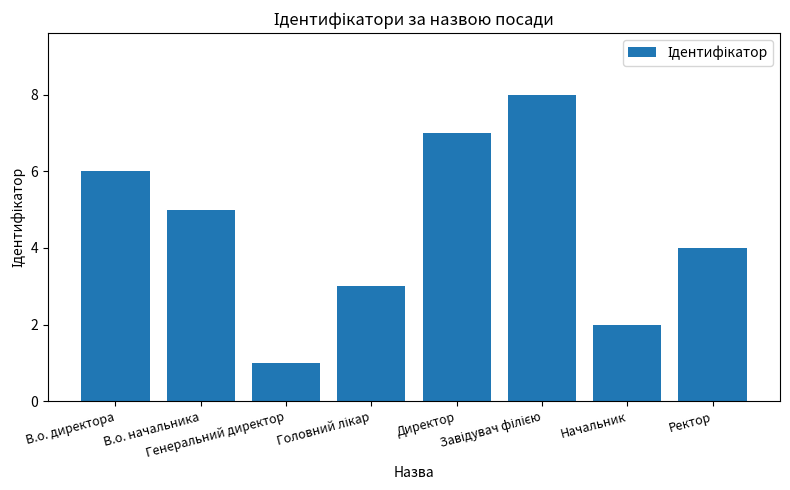

Read the value at Ректор.

4